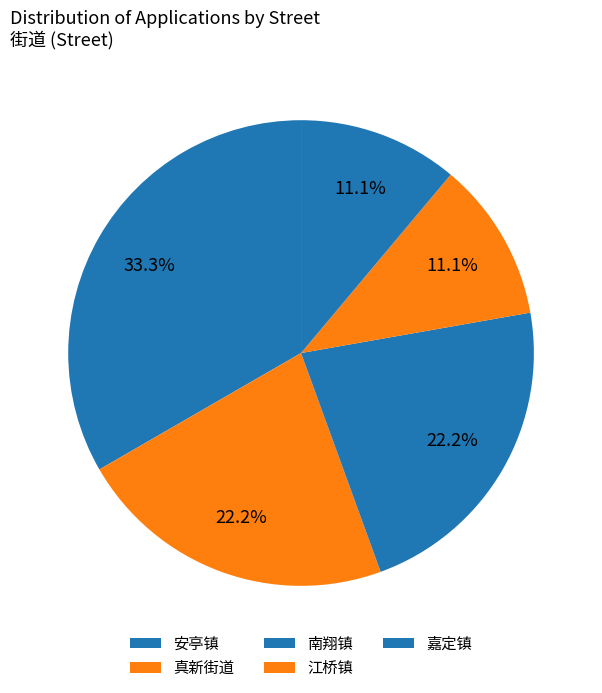

Count the number of slices in the pie.

5